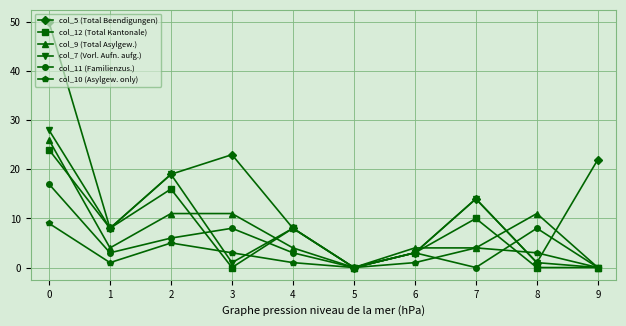

Is the value of col_10 (Asylgew. only) at 1 greater than the value of col_11 (Familienzus.) at 4?

No